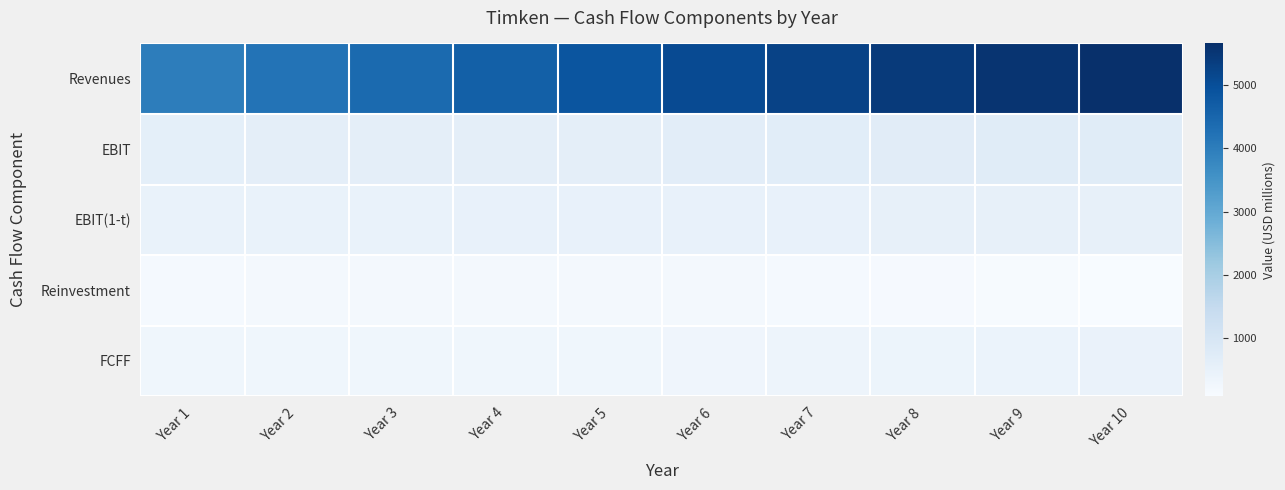

Reading right to left, what are all the values shown in this chart?

Revenues: Year 10=5648.8	Year 9=5548.9	Year 8=5416.7	Year 7=5254.9	Year 6=5066.4	Year 5=4854.7	Year 4=4623.5	Year 3=4403.4	Year 2=4193.7	Year 1=3994.0
EBIT: Year 10=734.3	Year 9=721.4	Year 8=704.2	Year 7=683.1	Year 6=658.6	Year 5=631.1	Year 4=624.8	Year 3=617.6	Year 2=609.7	Year 1=601.1
EBIT(1-t): Year 10=536.1	Year 9=533.1	Year 8=526.7	Year 7=517.1	Year 6=504.5	Year 5=489.1	Year 4=484.2	Year 3=478.6	Year 2=472.5	Year 1=465.9
Reinvestment: Year 10=88.4	Year 9=116.9	Year 8=143.2	Year 7=166.7	Year 6=187.2	Year 5=204.5	Year 4=194.8	Year 3=185.5	Year 2=176.7	Year 1=168.2
FCFF: Year 10=447.7	Year 9=416.2	Year 8=383.5	Year 7=350.4	Year 6=317.3	Year 5=284.6	Year 4=289.4	Year 3=293.1	Year 2=295.8	Year 1=297.6